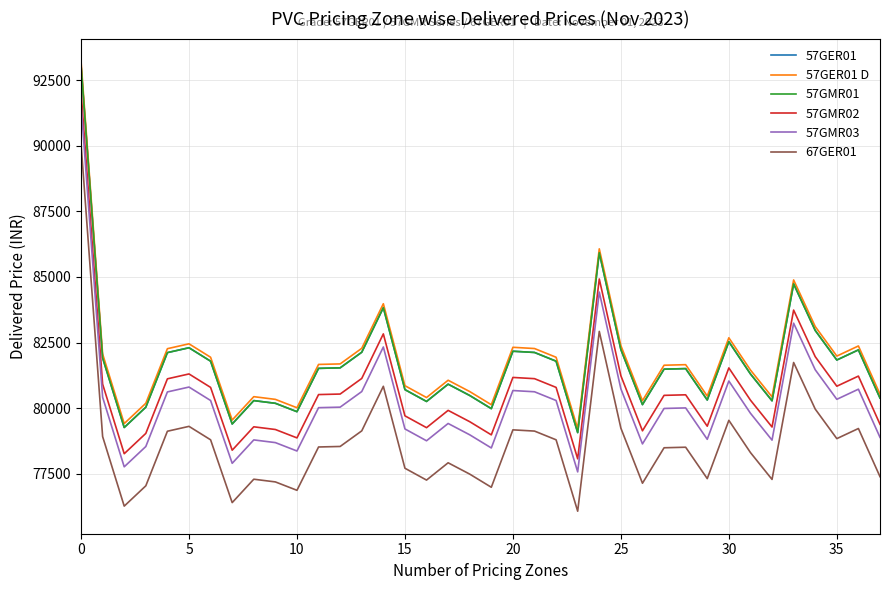

Is this an area chart (filled region under the line)?

No